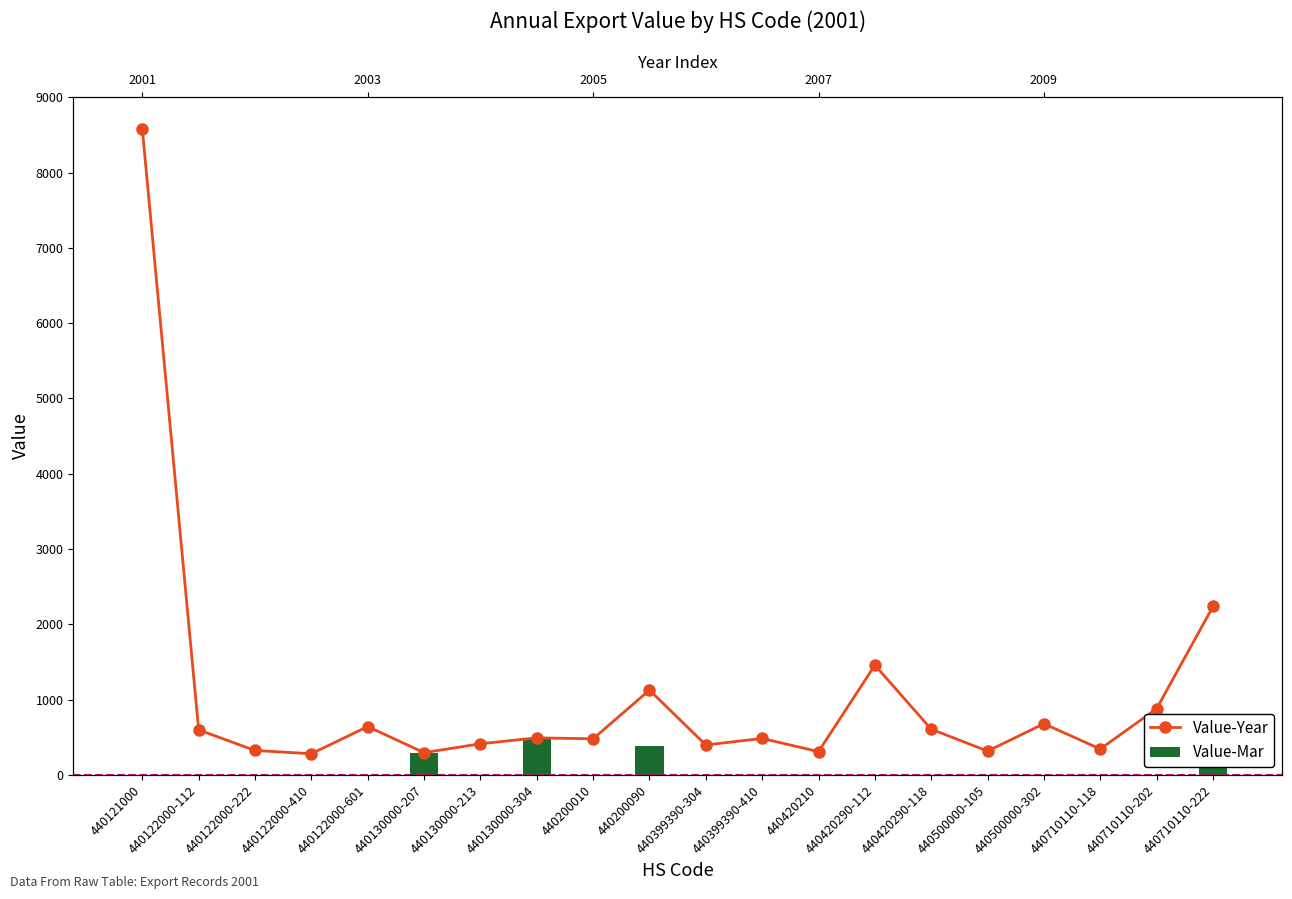

What is the highest value of the Value-Year series?

8578